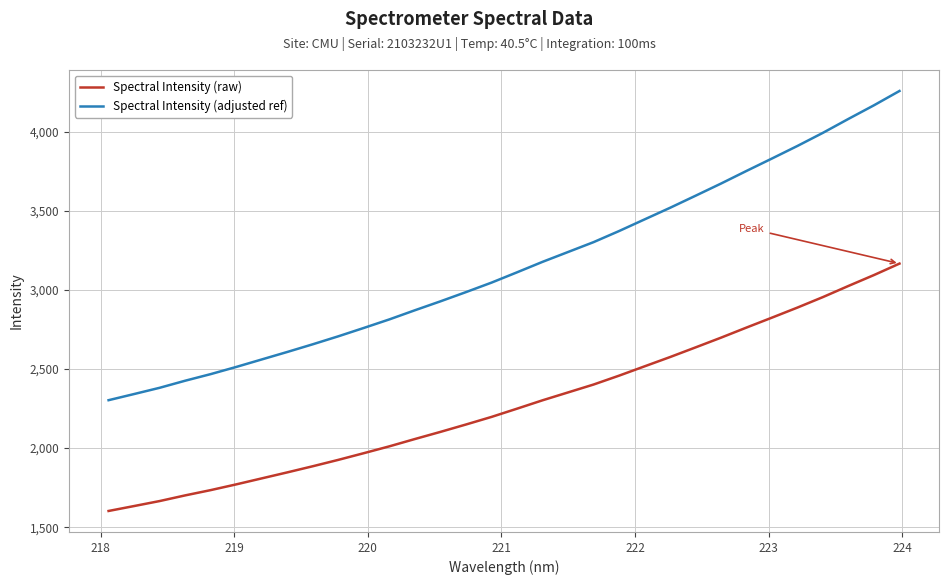

Which series has the largest total across all categories?

Spectral Intensity (adjusted ref)